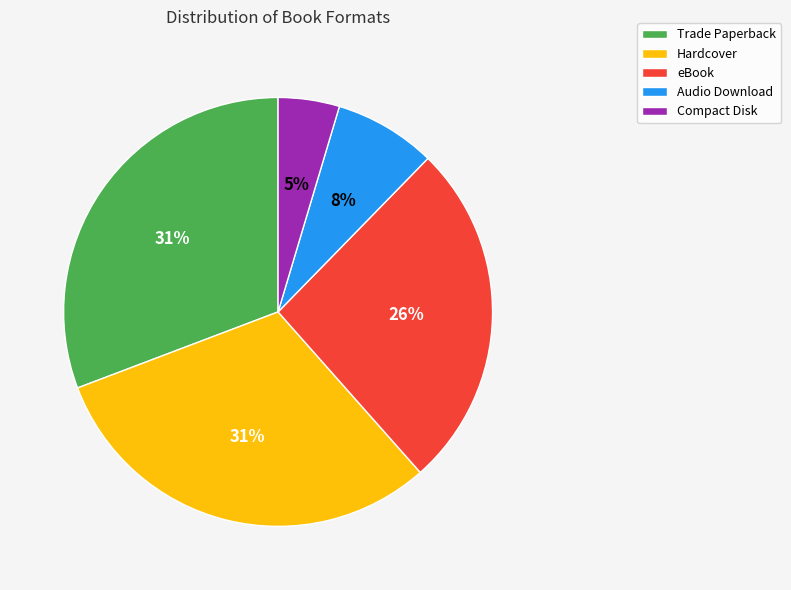

Which has a higher value, Compact Disk or Trade Paperback?

Trade Paperback